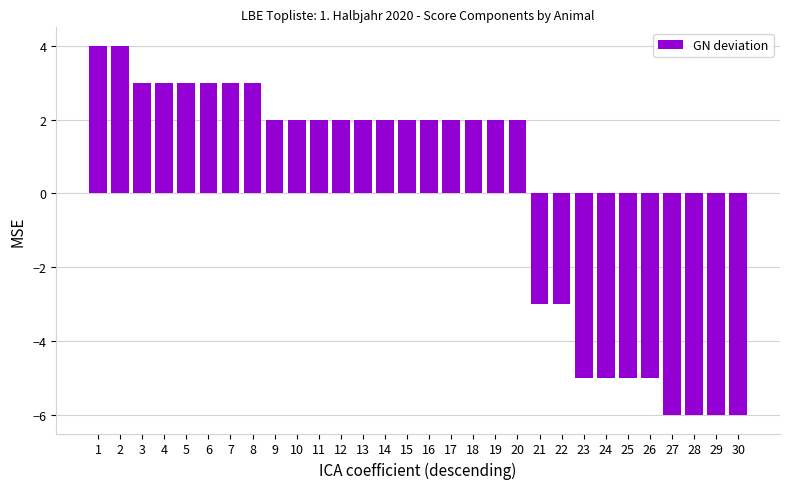

Which has a higher value, 16 or 23?

16